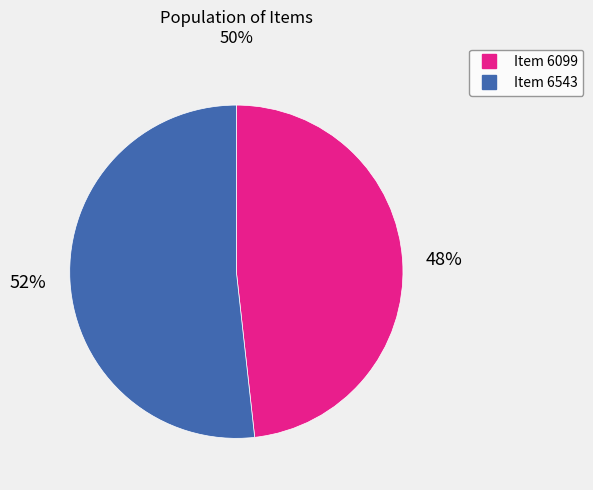

Is Item 6543 the majority of the pie?

Yes